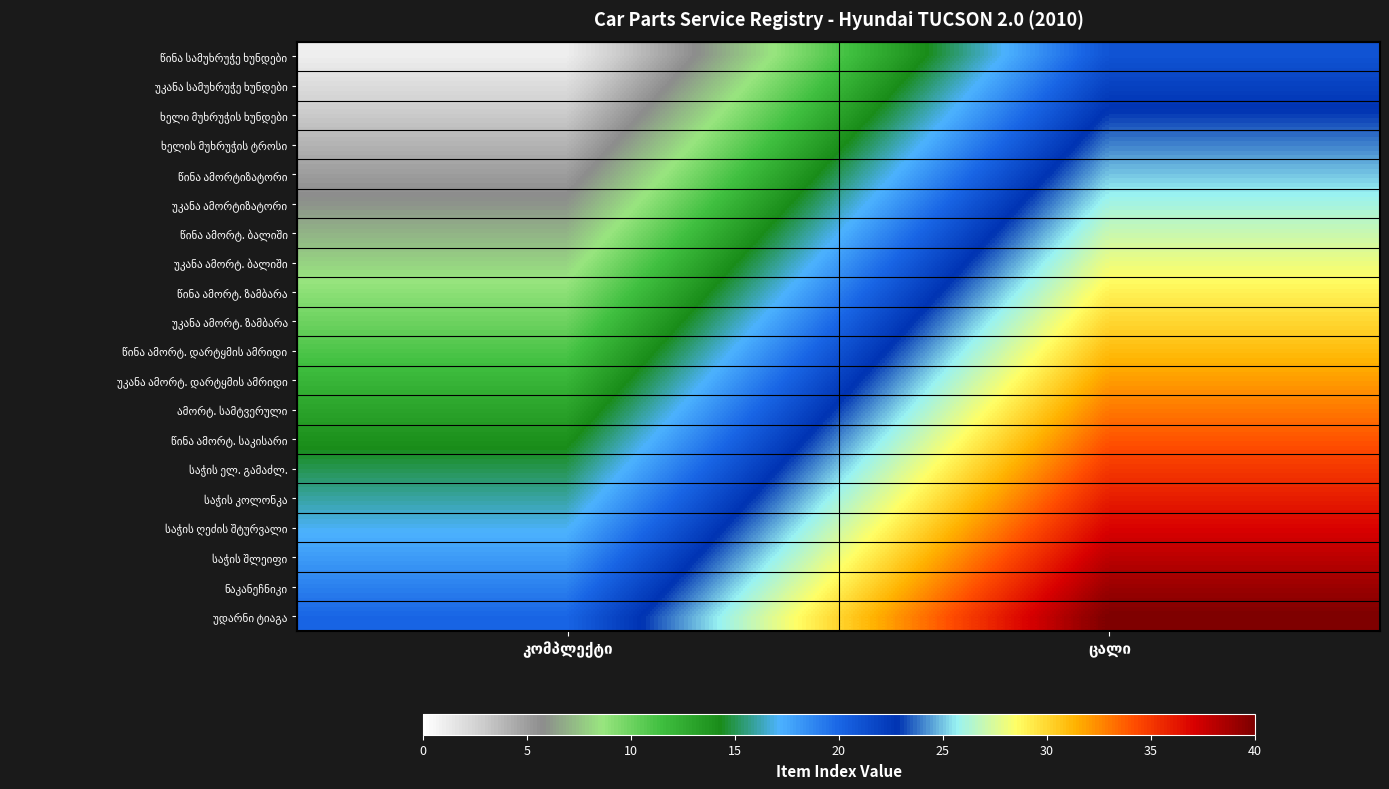

What is the sum of the უდარნი ტიაგა values at კომპლექტი and ცალი?

60